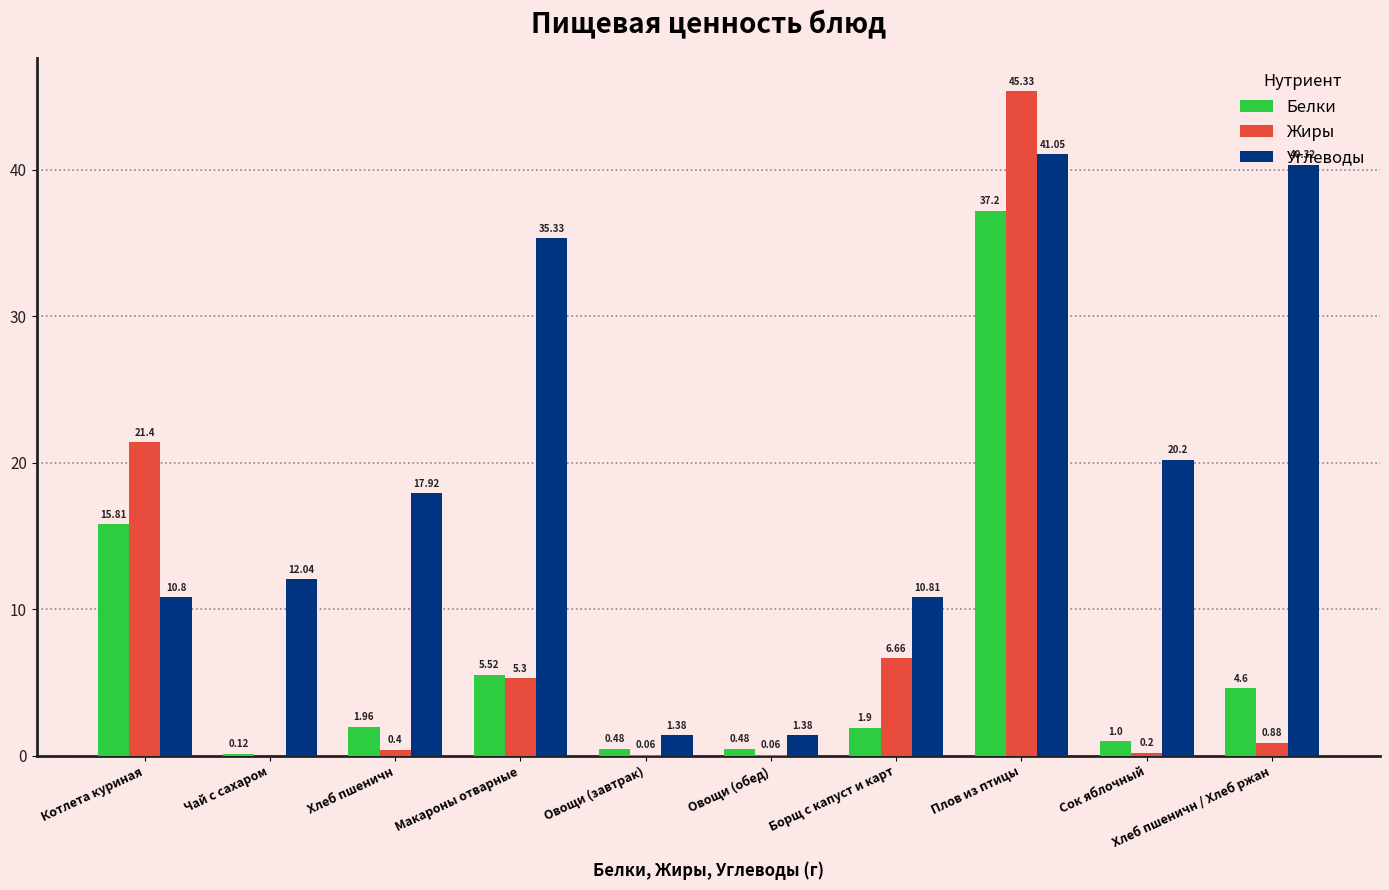

Where is Углеводы nearest to the value 21?

Сок яблочный